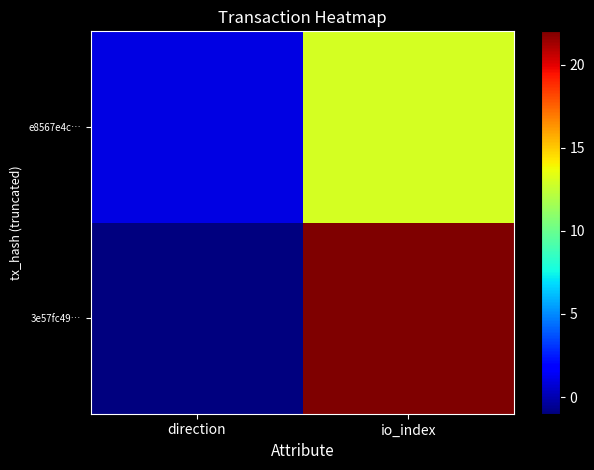

Reading right to left, extract all data points from this chart.

3e57fc49…: io_index=22	direction=-1
e8567e4c…: io_index=13	direction=1